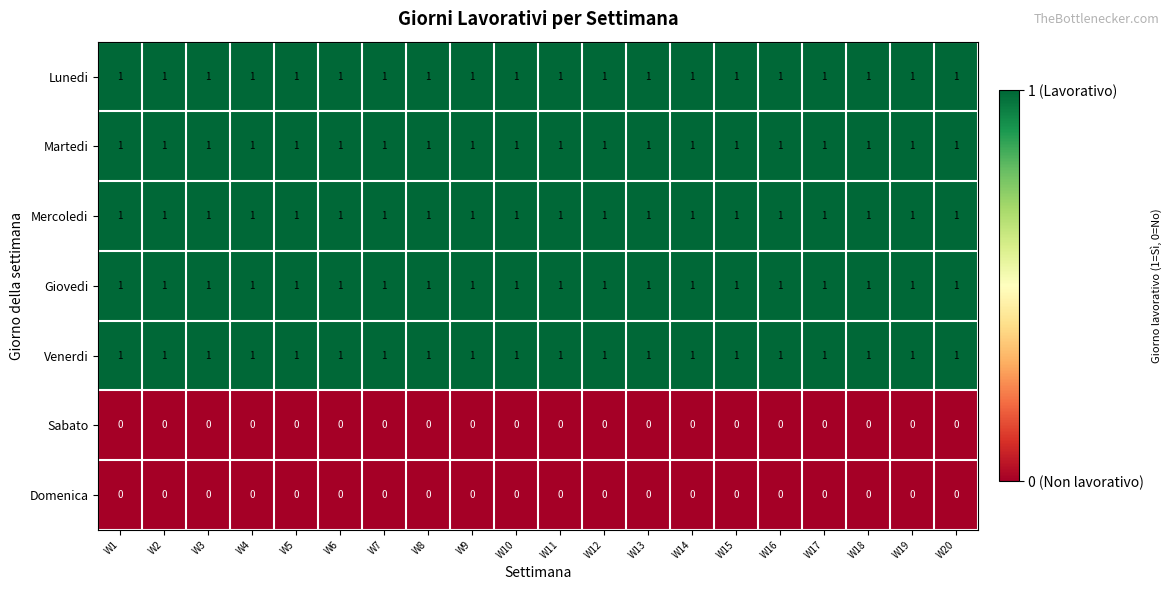

Is it true that Lunedi equals 1 at W14?

True